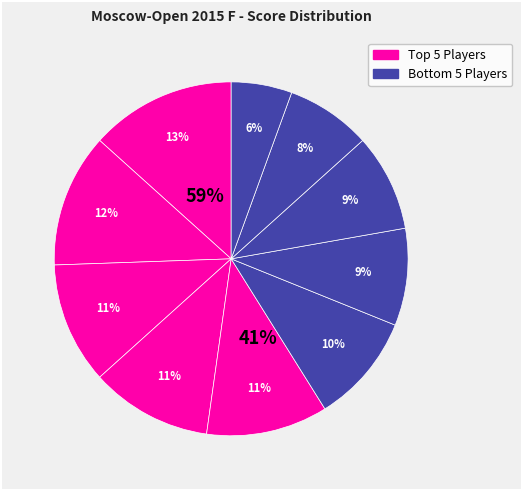

To the nearest percent, what percentage of the pie is Sadzikowski Daniel?

11%